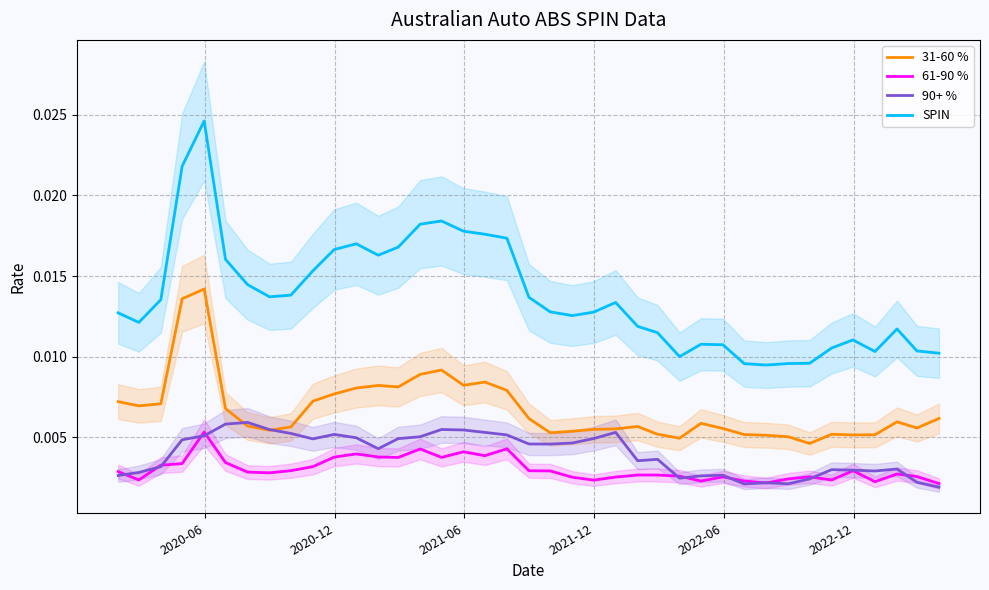

Count the number of data series in this chart.

4